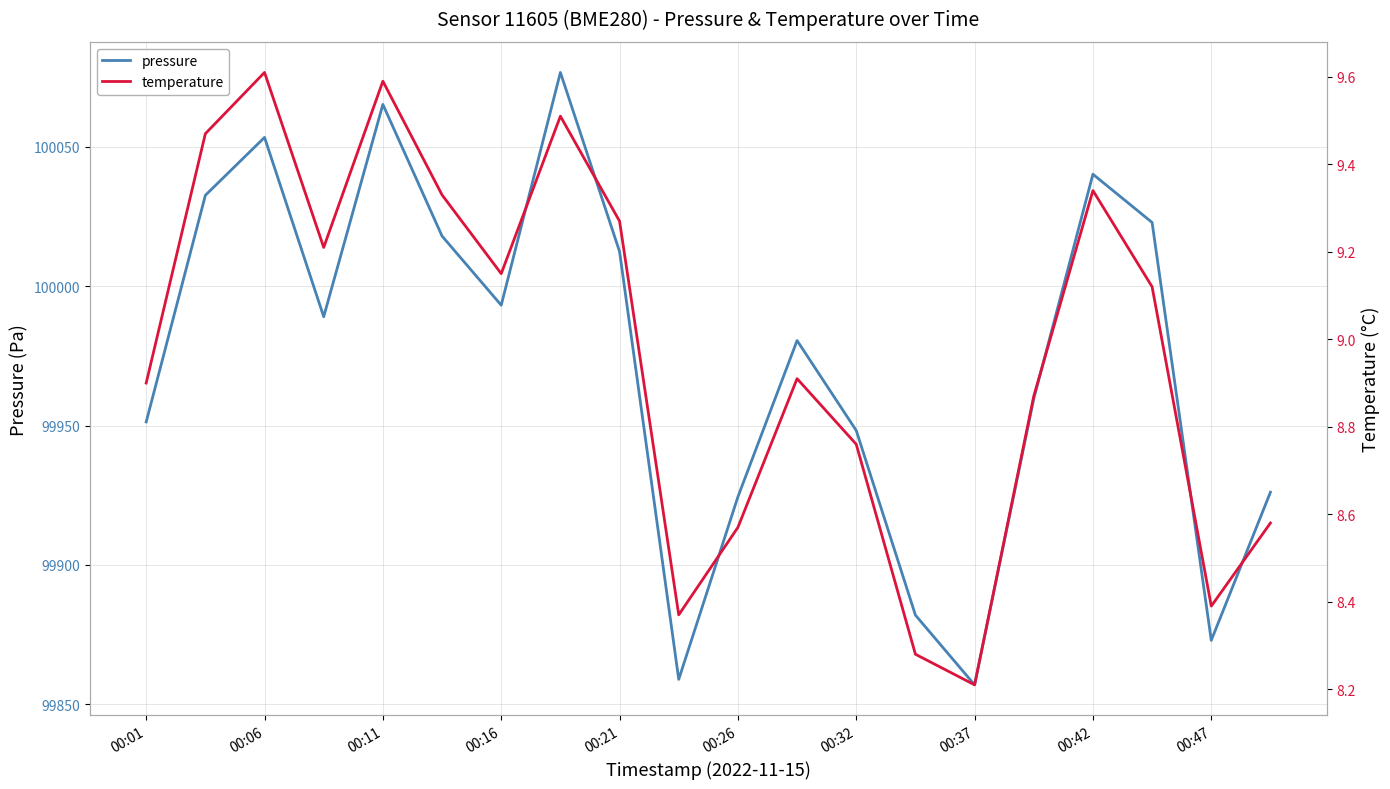

The pressure series shows 139619.2 at 00:47. True or false?

False